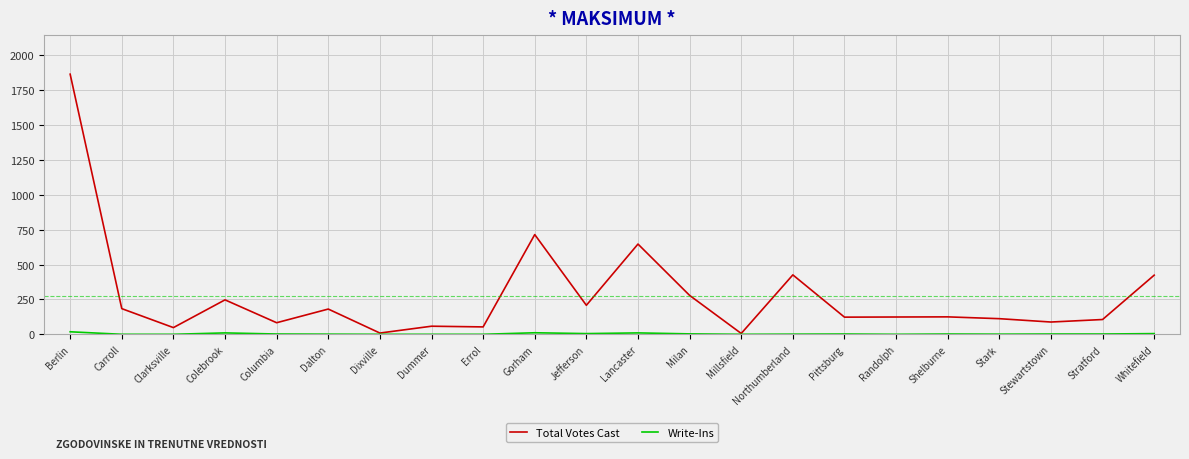

Which series has the largest total across all categories?

Total Votes Cast